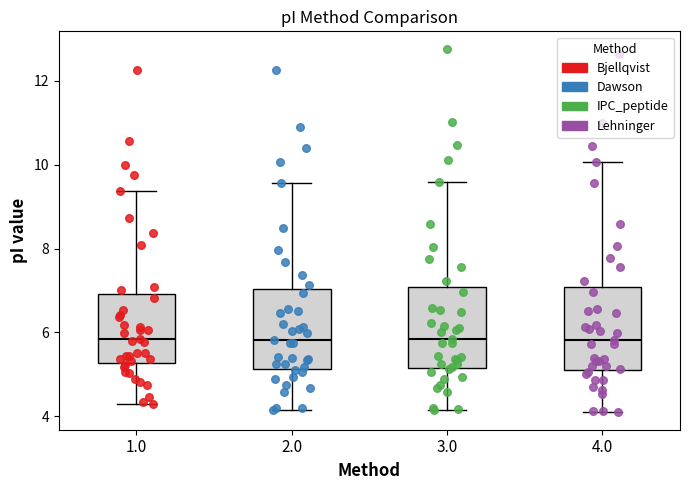

Reading left to right, transcribe this box plot: for each box, give where its median line is, the range the box spans, and where its two whiskers end, as read against the y-axis. The values are not printed on the chart, so give them approximately, as read against the axis.

1.0: median 5.8, box 5.2 to 7.0, whiskers 4.4 to 9.4
2.0: median 5.8, box 5.2 to 7.0, whiskers 4.2 to 9.6
3.0: median 5.8, box 5.2 to 7.0, whiskers 4.2 to 9.6
4.0: median 5.8, box 5.0 to 7.0, whiskers 4.2 to 10.0